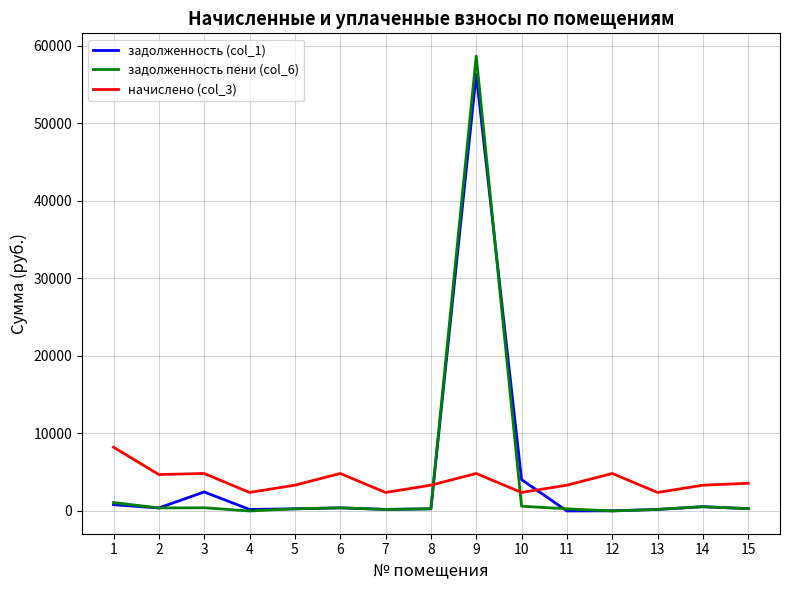

What is the difference between the задолженность (col_1) values at 2 and 14?

161.9